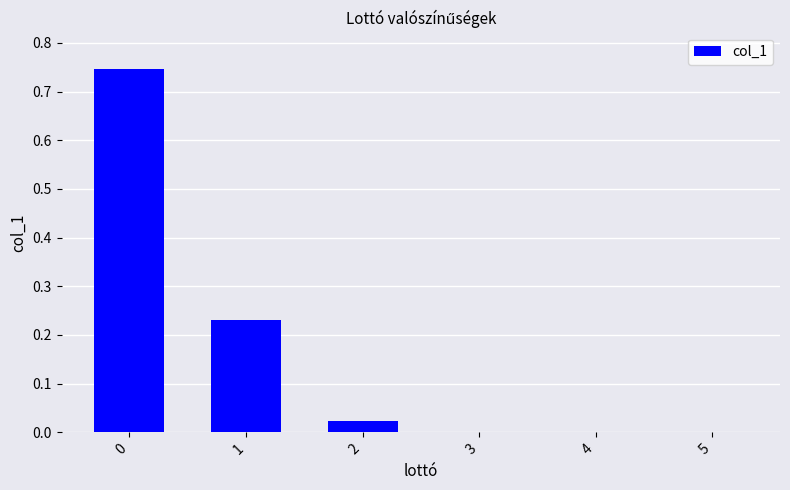

The value at 2 is 0.0. True or false?

True